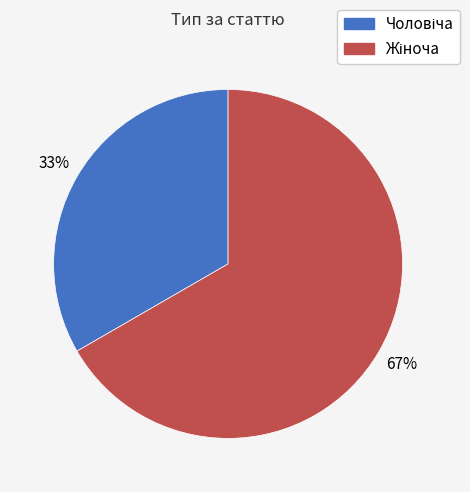

Is there any slice that represents more than half of the pie?

Yes